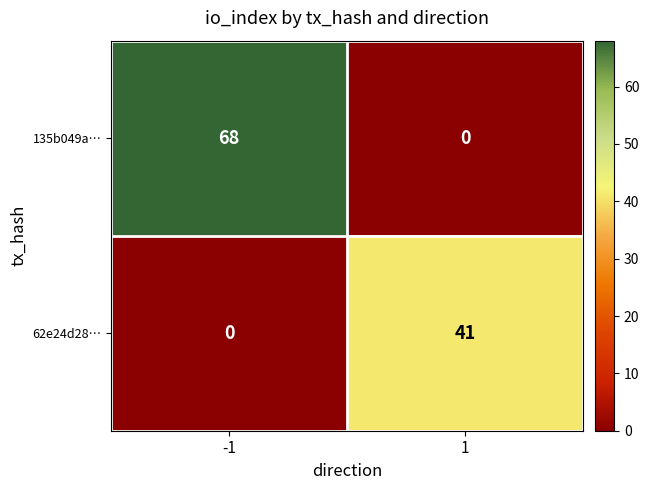

Which category has the highest value across all series?

-1